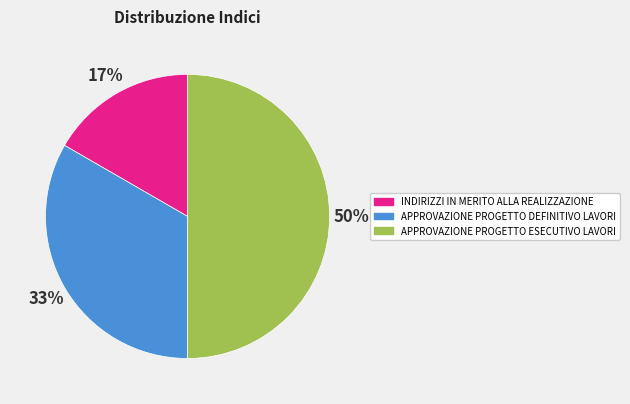

To the nearest percent, what percentage of the pie is APPROVAZIONE PROGETTO DEFINITIVO LAVORI?

33%